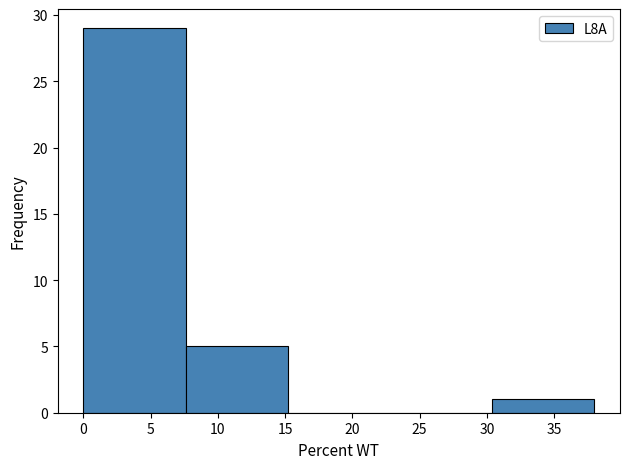

How tall is the bar that spans 30.4 to 38.0 on the x-axis? Neither the bar edges nor the heights are printed on the chart, so give them approximately, as read against the axes.

1